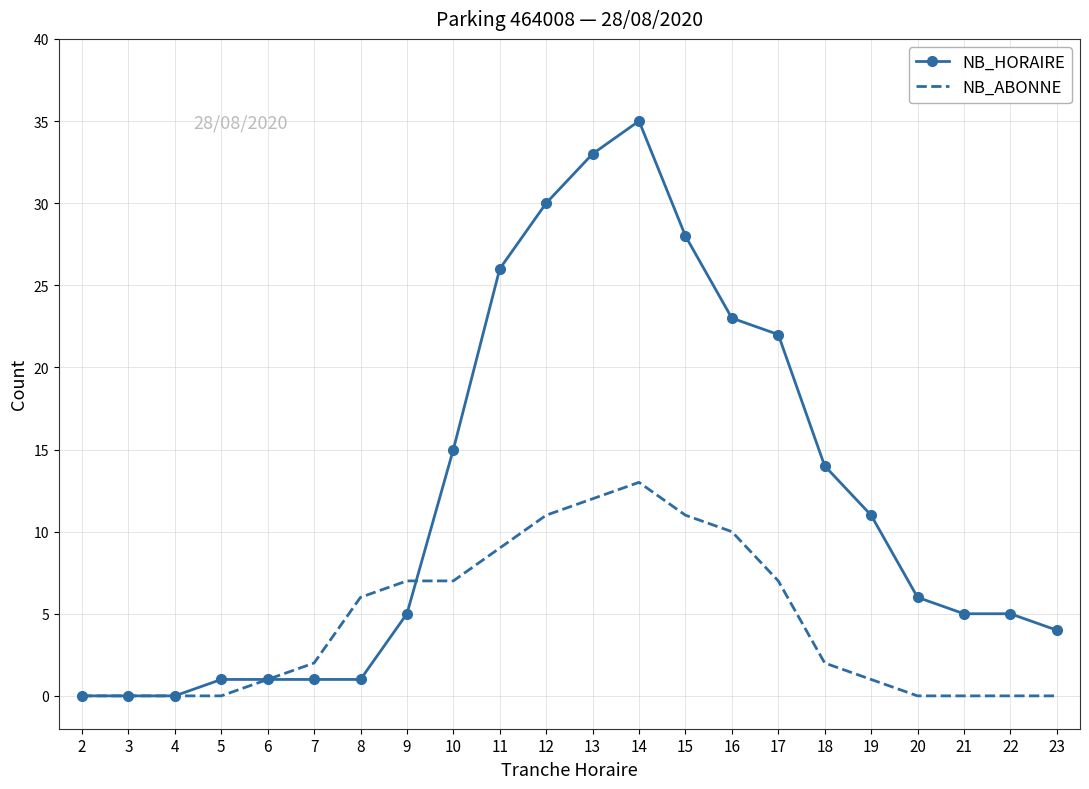

Rank the series at 21 from lowest to highest value.

NB_ABONNE, NB_HORAIRE